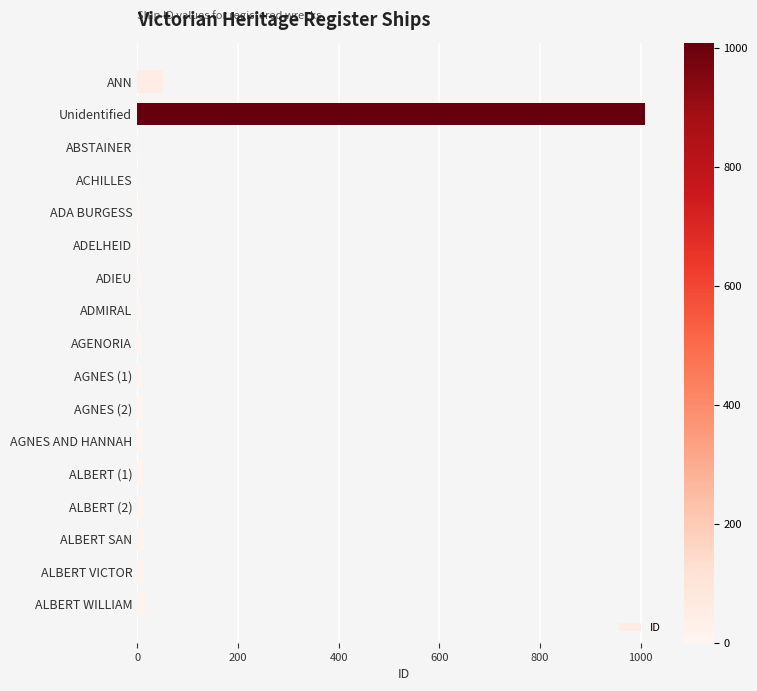

What is the sum of all values?

1180